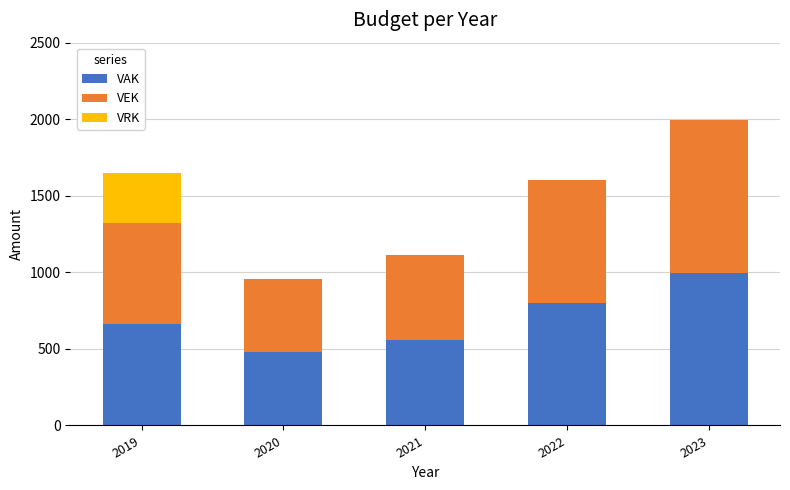

Are the bars grouped side by side (vs. stacked)?

No